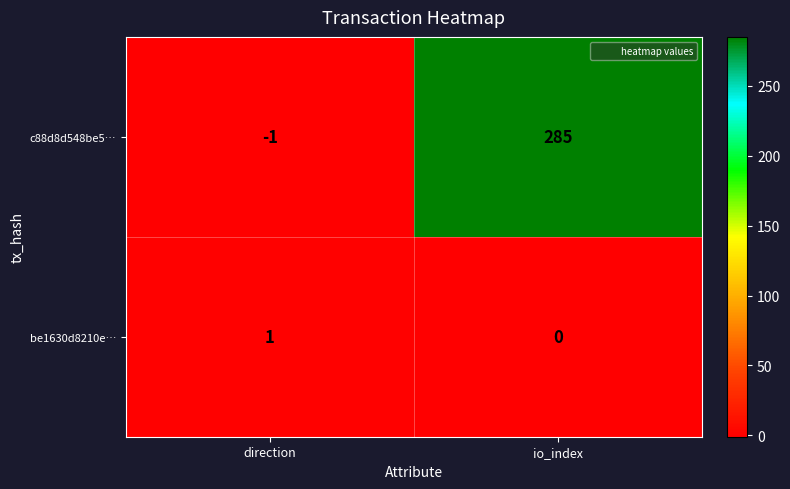

At how many categories does at least one series exceed 195?

1